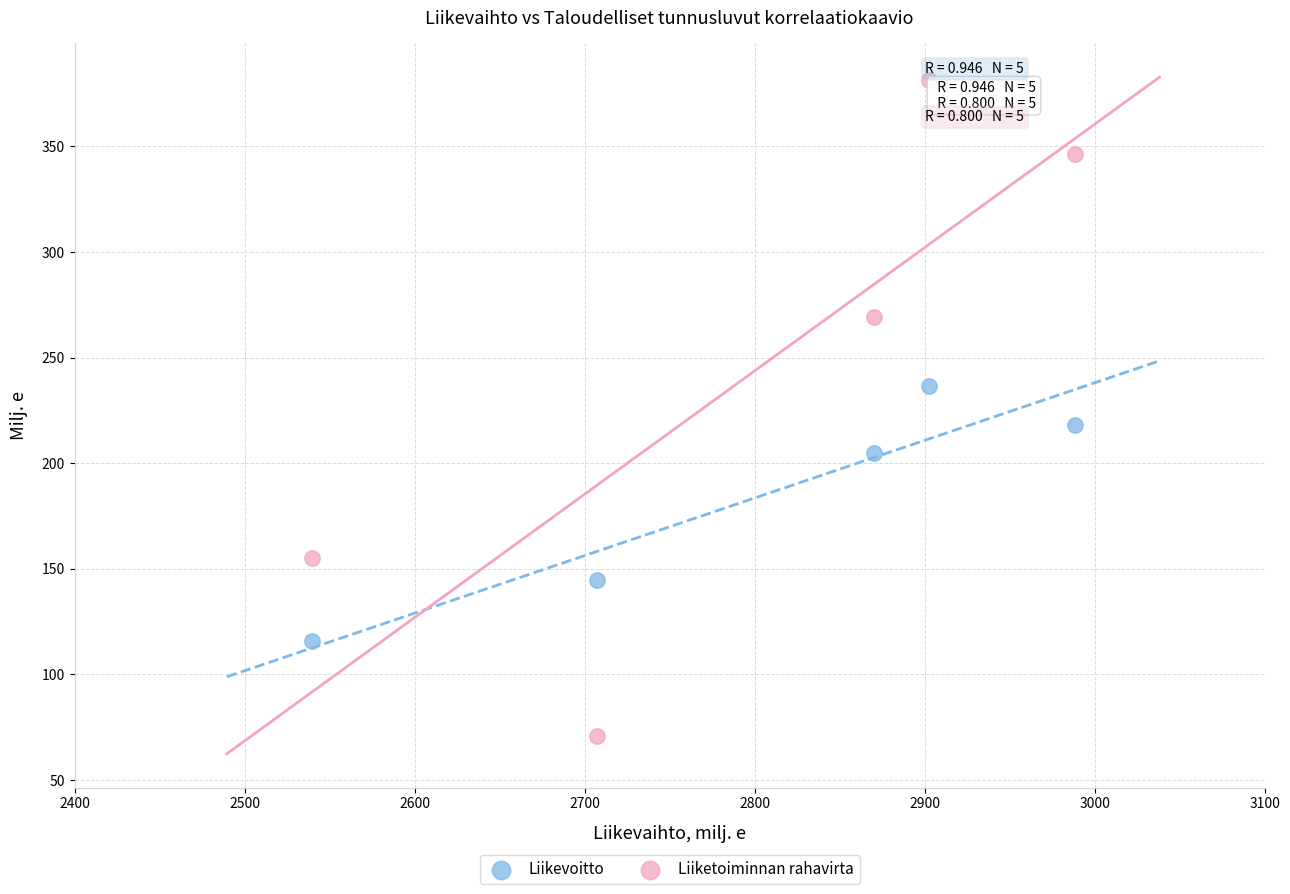

Across all data points, what is the average Y value?

214.3